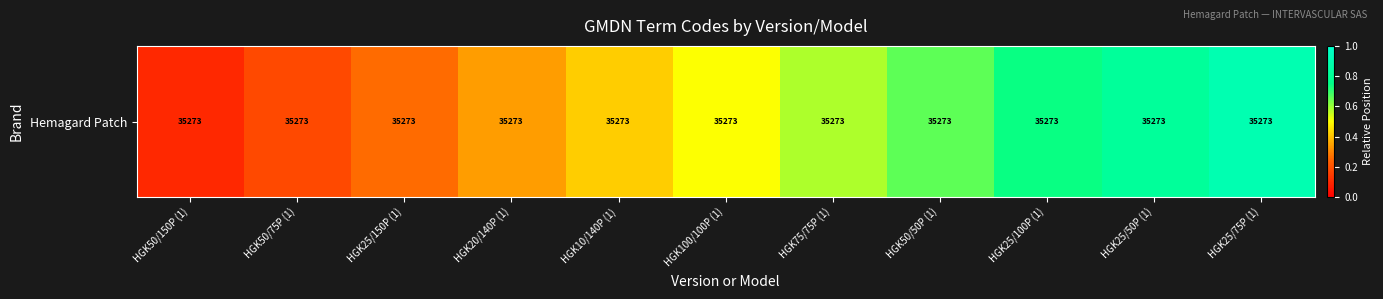

How many distinct data groups are displayed?

1